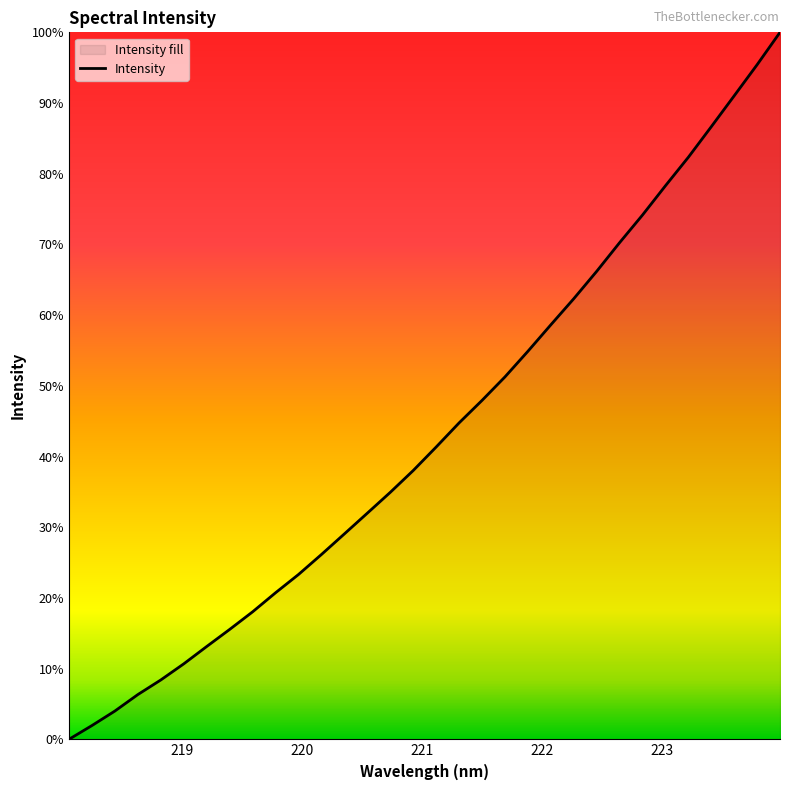

The value at 12 is 1875.8. True or false?

False